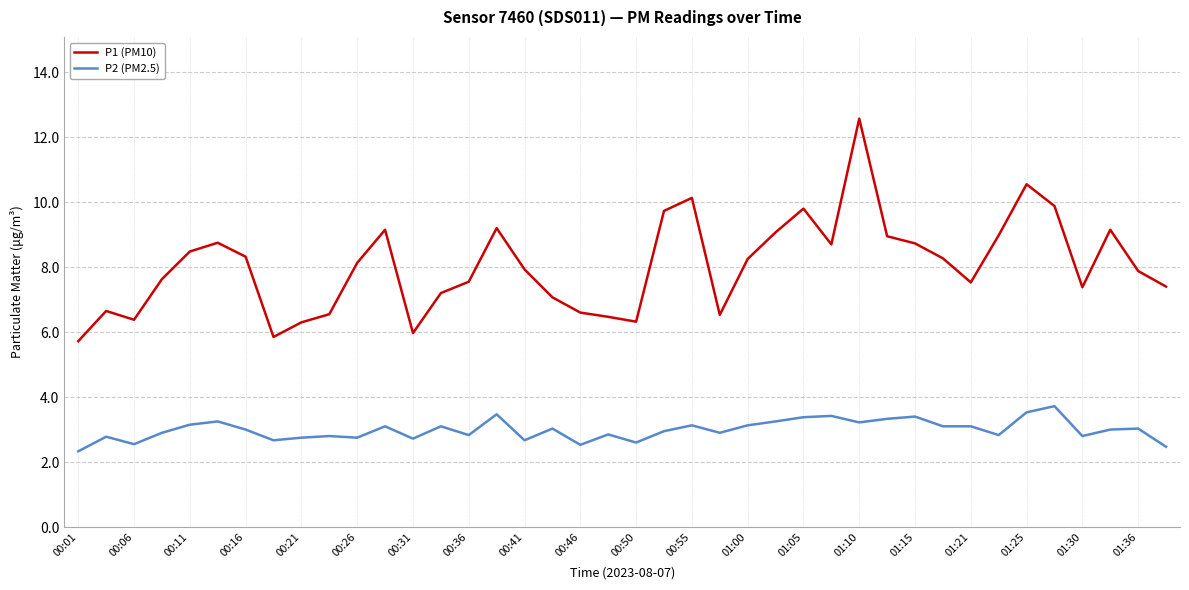

Which series has the largest total across all categories?

P1 (PM10)